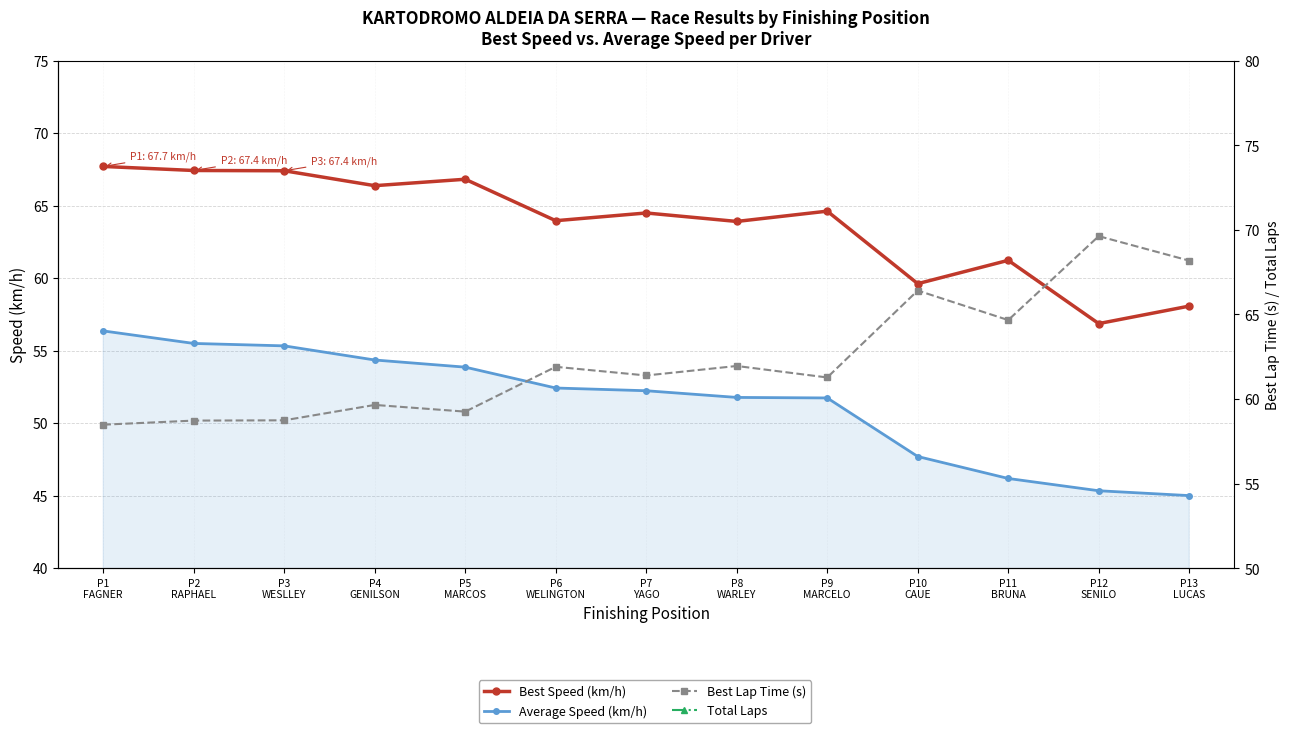

What is the value of the Total Laps point at the 9th from the left?

17.0